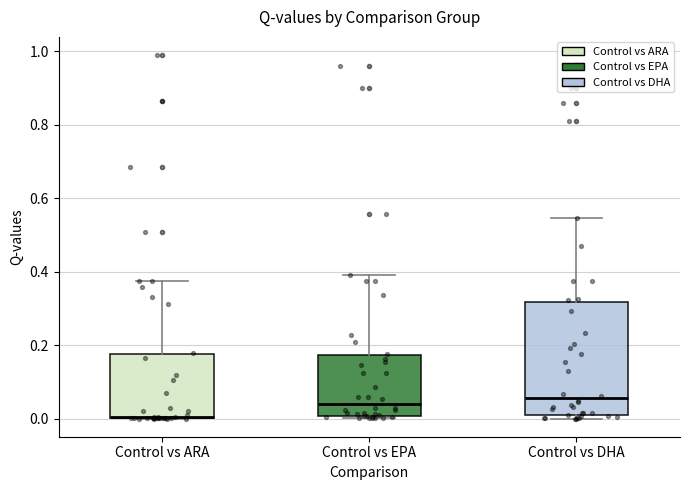

Where is the upper edge of the box for Control vs ARA on the y-axis? The values are not printed on the chart, so give them approximately, as read against the axis.

0.18